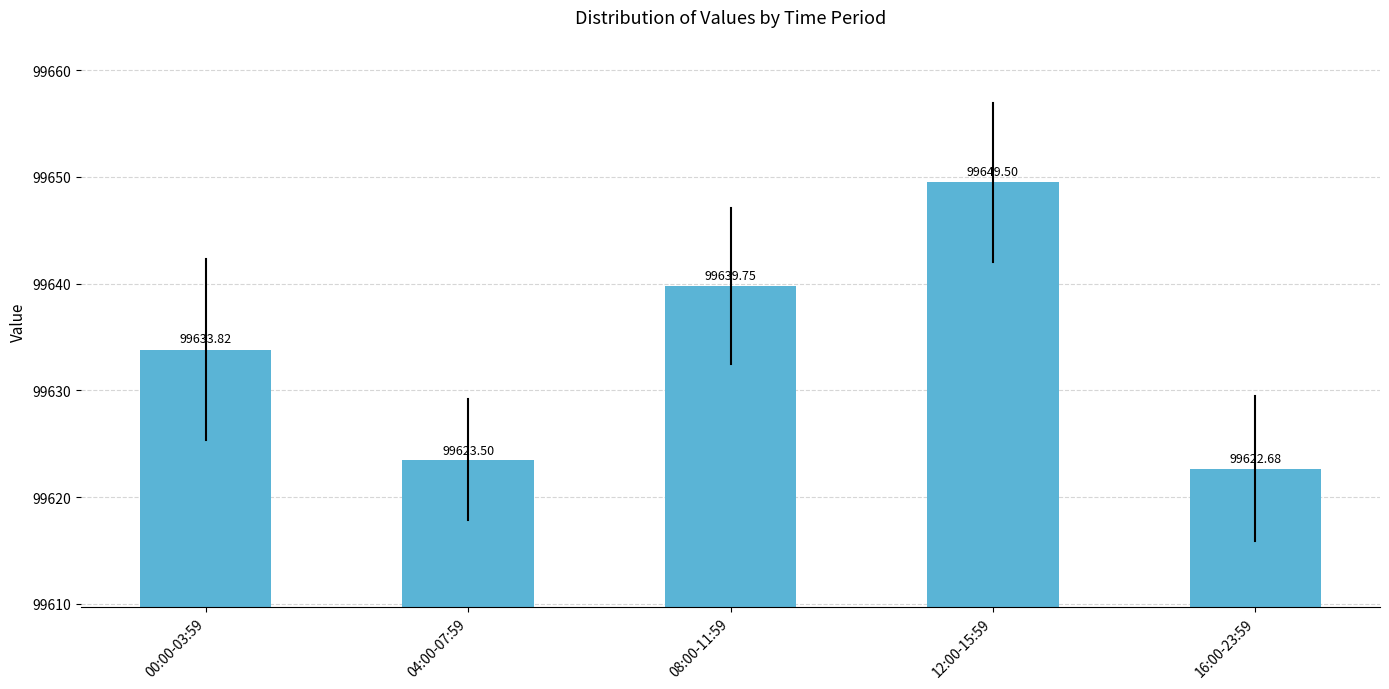

List the labels in order of value, smallest first.

16:00-23:59, 04:00-07:59, 00:00-03:59, 08:00-11:59, 12:00-15:59